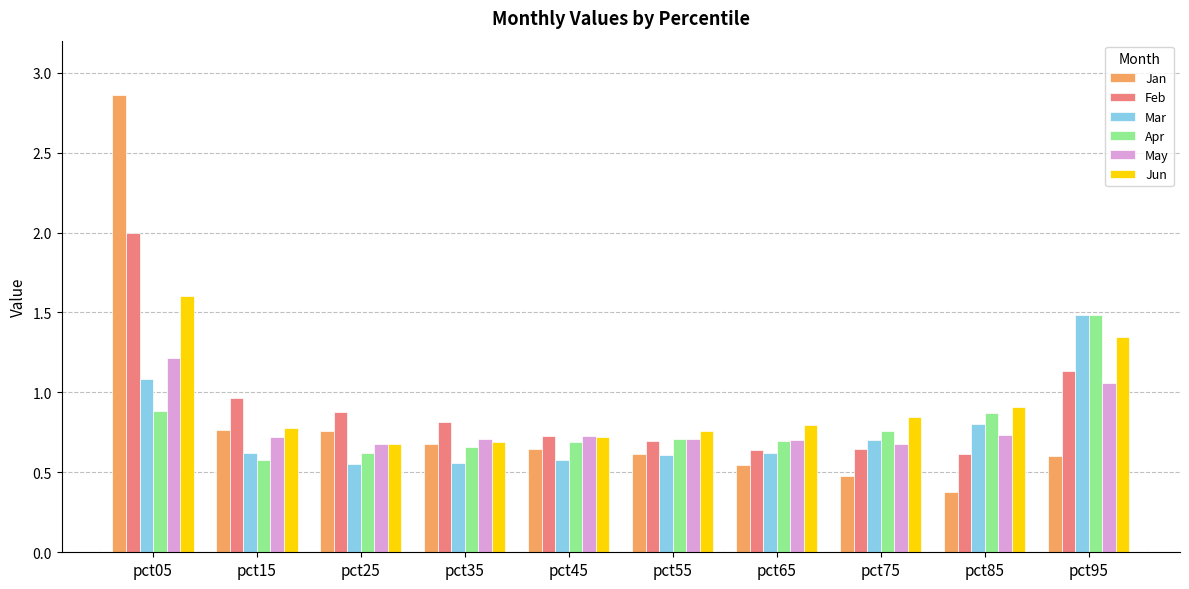

True or false: Jan has a value of 0.2 at pct95.

False